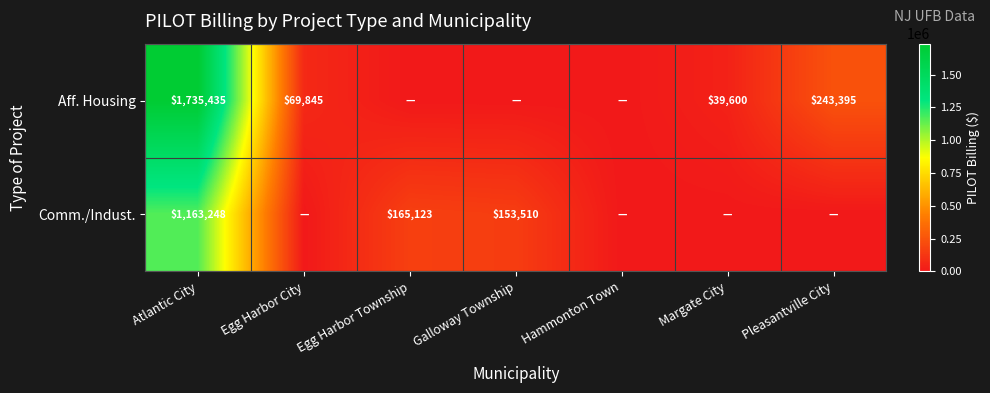

The value of Comm./Indust. at Atlantic City is 421553. True or false?

False